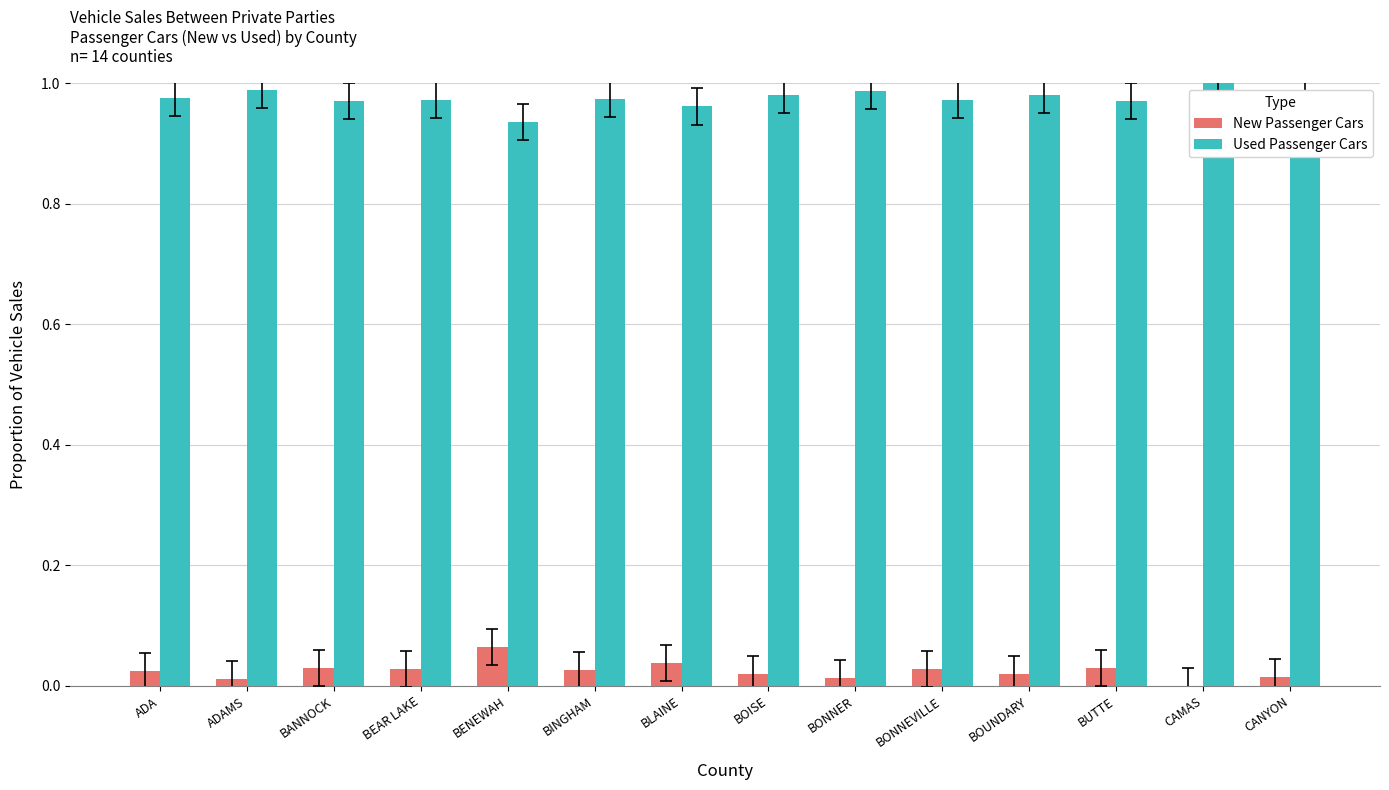

Is the value of Used Passenger Cars at BEAR LAKE greater than the value of New Passenger Cars at BOUNDARY?

Yes